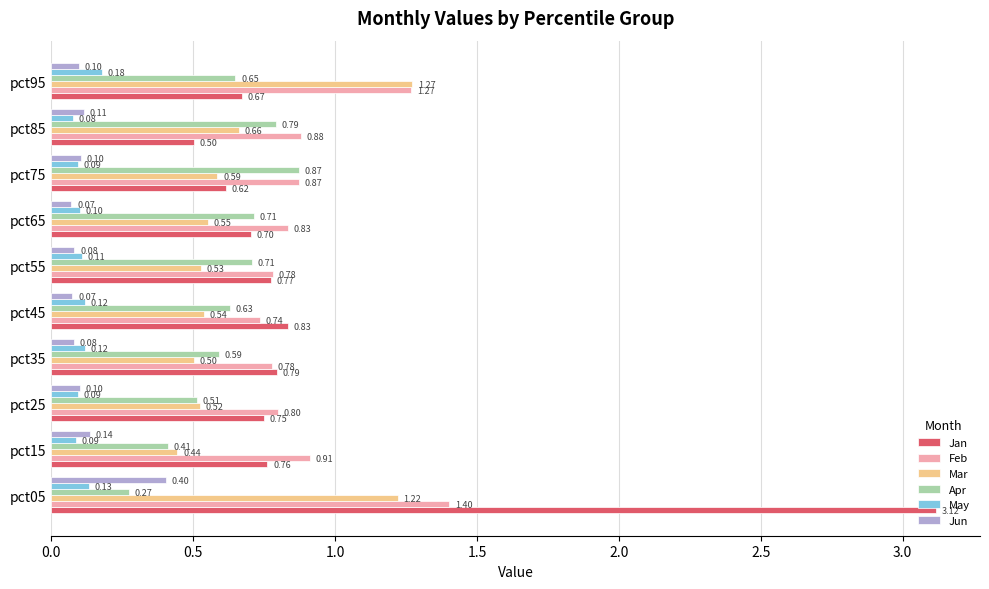

Between pct55 and pct85, which series saw the biggest shift?

Jan